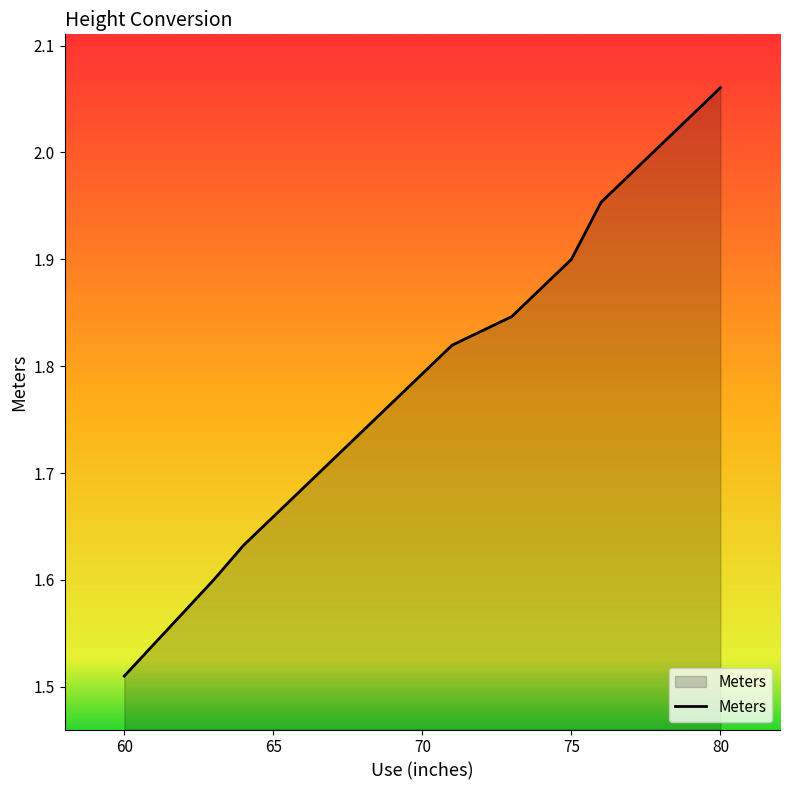

What is the difference between the maximum and minimum values?

0.6